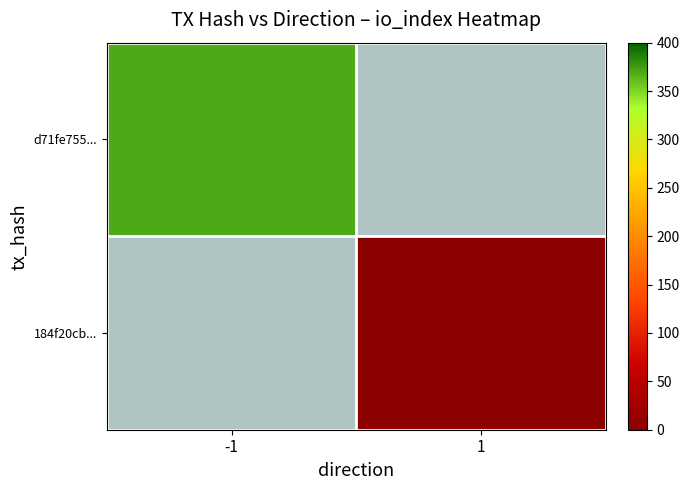

How many positive values does the 184f20cb... series have?

1